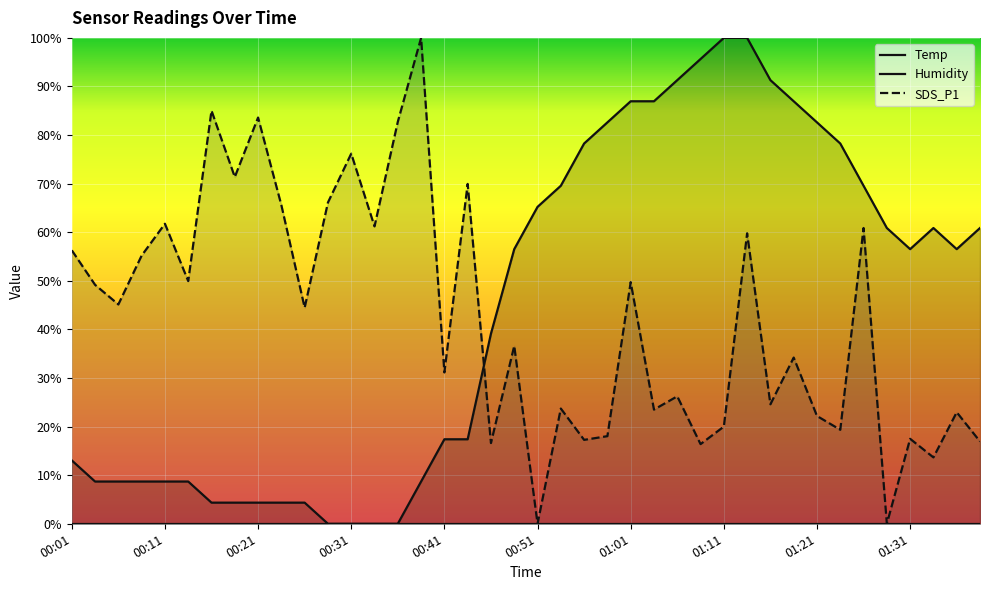

Rank the series by their maximum value, from lowest to highest.

Temp, SDS_P1